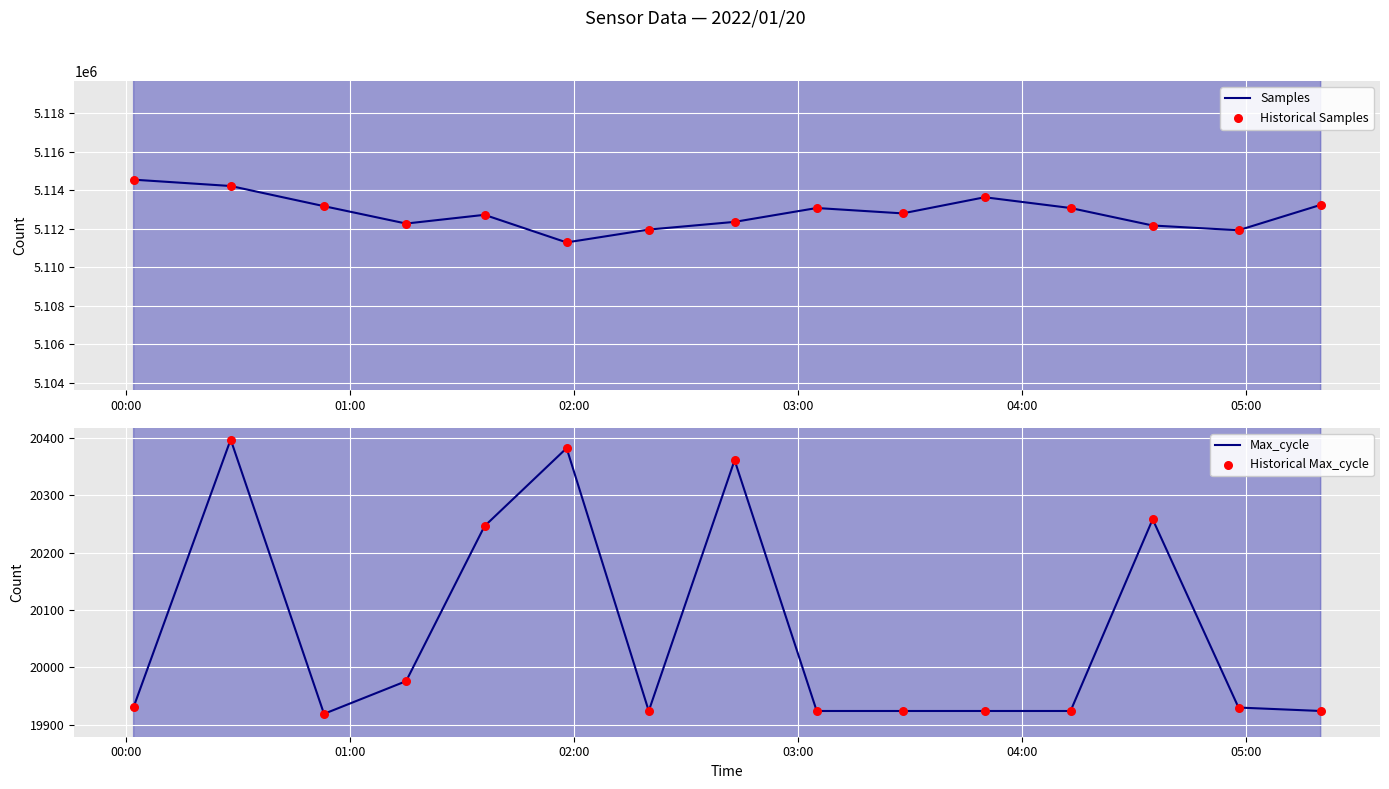

What is the minimum value for Samples?

5111298